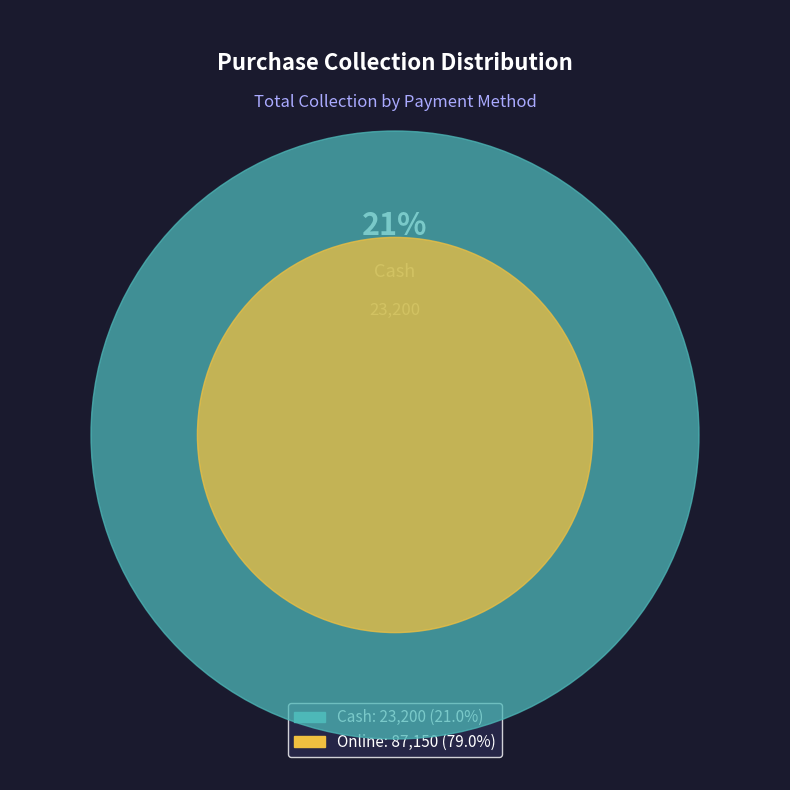

To the nearest percent, what is the difference between the Cash and Online slice percentages?

58%